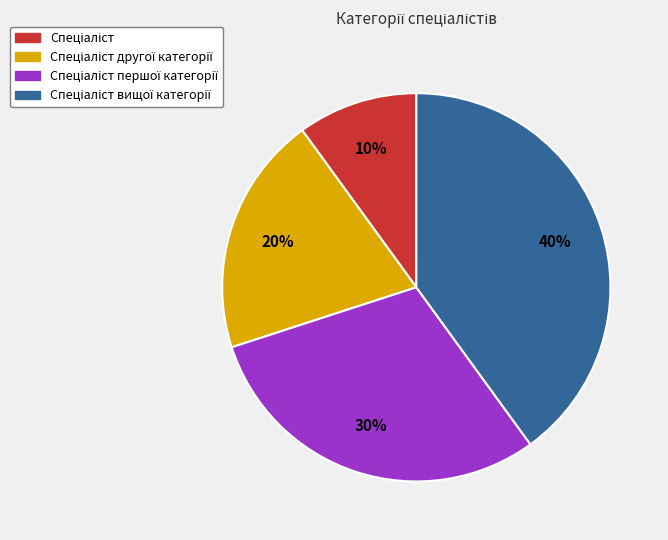

To the nearest percent, what is the average slice percentage?

25%